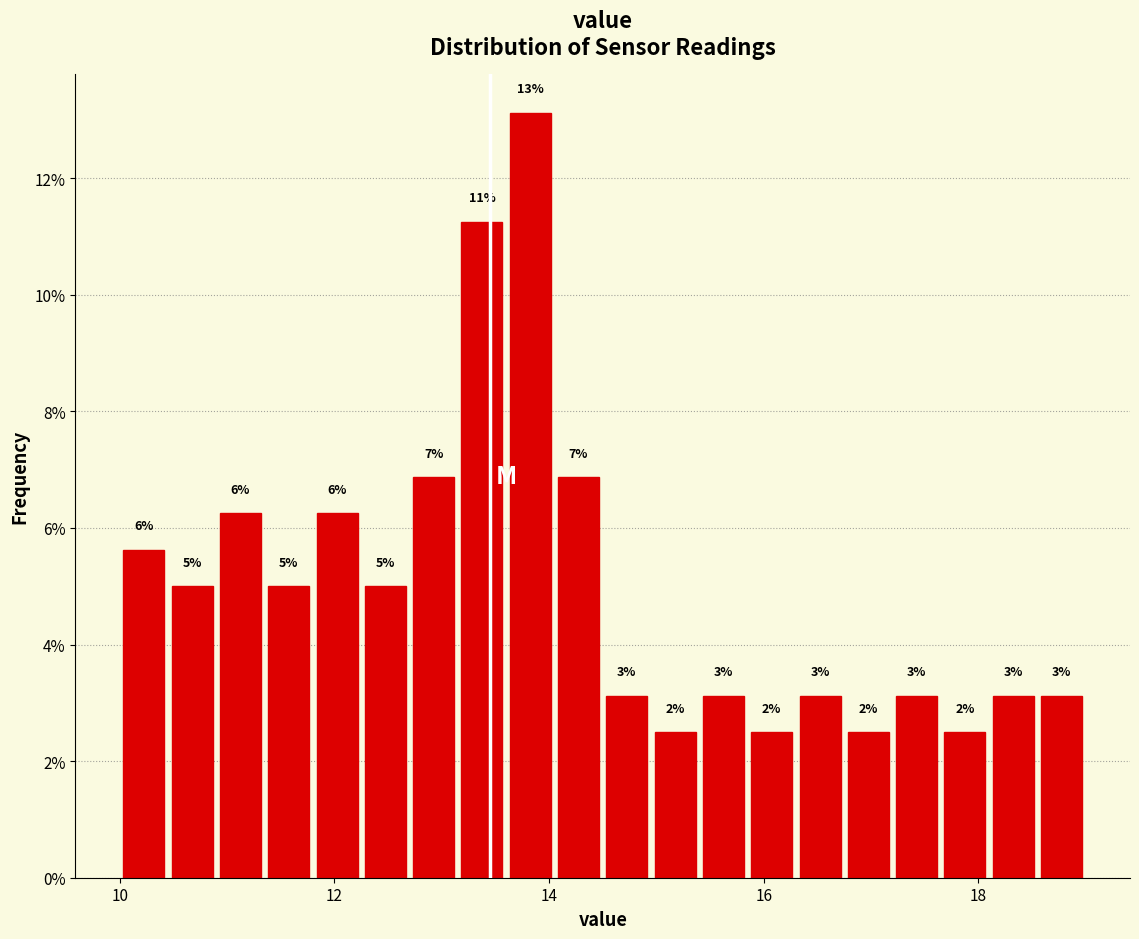

Around what value on the x-axis is the tallest bar? Give the approximate position of its centre, as read against the axis.

13.8